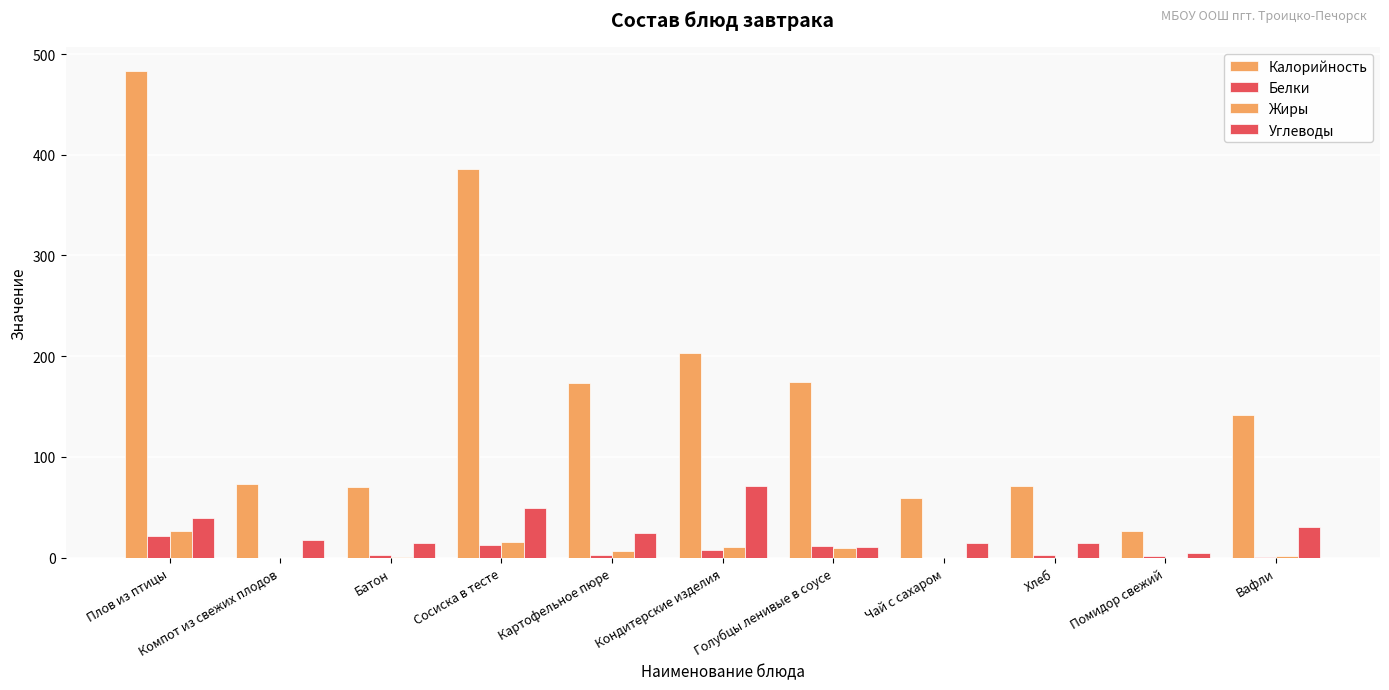

The value of Жиры at Вафли is 1.7. True or false?

False